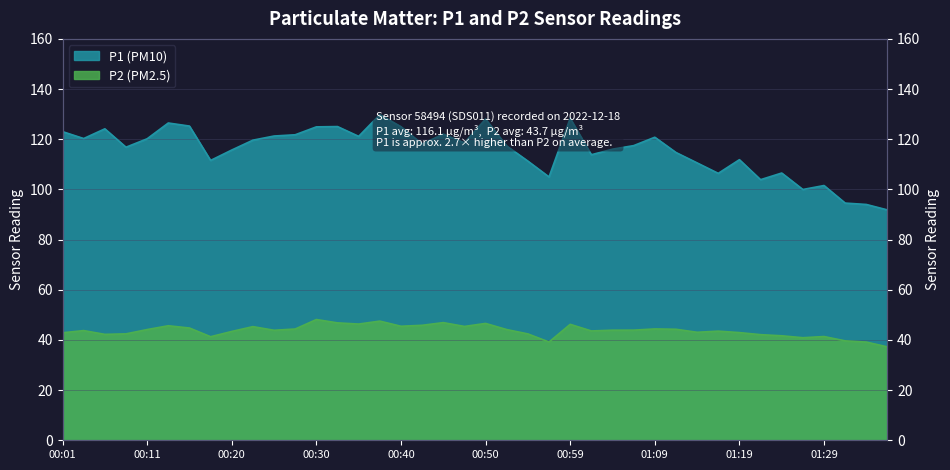

Reading left to right, transcribe all the data shown in this chart.

P1: 00:01=123.0	00:03=120.3	00:06=124.2	00:08=116.8	00:11=120.2	00:13=126.5	00:16=125.2	00:18=111.5	00:20=115.7	00:23=119.6	00:25=121.3	00:28=121.8	00:30=124.9	00:33=125.0	00:35=121.2	00:38=129.8	00:40=125.0	00:42=118.1	00:45=122.0	00:47=118.6	00:50=128.1	00:52=117.3	00:55=111.3	00:57=105.0	00:59=128.3	01:02=113.8	01:04=116.0	01:07=117.5	01:09=120.8	01:12=114.7	01:14=110.6	01:16=106.4	01:19=111.8	01:21=103.9	01:24=106.5	01:26=100.0	01:29=101.5	01:31=94.5	01:34=94.0	01:36=91.8
P2: 00:01=42.9	00:03=43.7	00:06=42.2	00:08=42.4	00:11=44.1	00:13=45.6	00:16=44.8	00:18=41.3	00:20=43.4	00:23=45.3	00:25=43.9	00:28=44.4	00:30=48.1	00:33=46.8	00:35=46.3	00:38=47.5	00:40=45.5	00:42=45.8	00:45=46.9	00:47=45.4	00:50=46.6	00:52=44.1	00:55=42.4	00:57=39.2	00:59=46.2	01:02=43.6	01:04=43.9	01:07=43.9	01:09=44.4	01:12=44.2	01:14=43.0	01:16=43.5	01:19=42.9	01:21=42.1	01:24=41.6	01:26=40.9	01:29=41.4	01:31=39.6	01:34=39.1	01:36=37.2